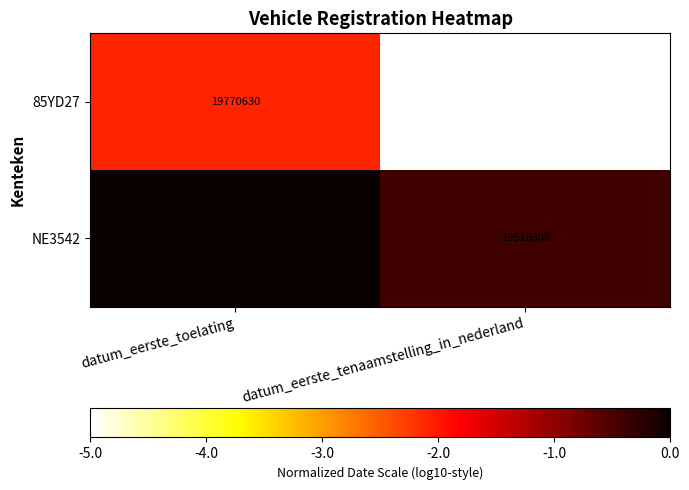

Which series changed the most between datum_eerste_toelating and datum_eerste_tenaamstelling_in_nederland?

85YD27